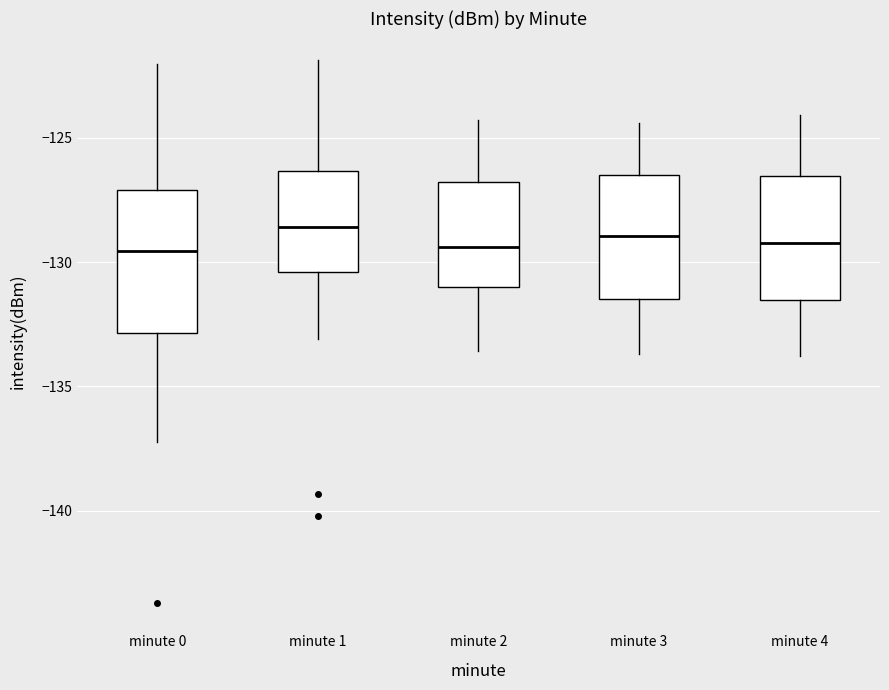

Reading left to right, transcribe this box plot: for each box, give where its median line is, the range the box spans, and where its two whiskers end, as read against the y-axis. The values are not printed on the chart, so give them approximately, as read against the axis.

minute 0: median -129.5, box -133.0 to -127.0, whiskers -137.0 to -122.0
minute 1: median -128.5, box -130.5 to -126.5, whiskers -133.0 to -122.0
minute 2: median -129.5, box -131.0 to -127.0, whiskers -133.5 to -124.5
minute 3: median -129.0, box -131.5 to -126.5, whiskers -133.5 to -124.5
minute 4: median -129.0, box -131.5 to -126.5, whiskers -134.0 to -124.0